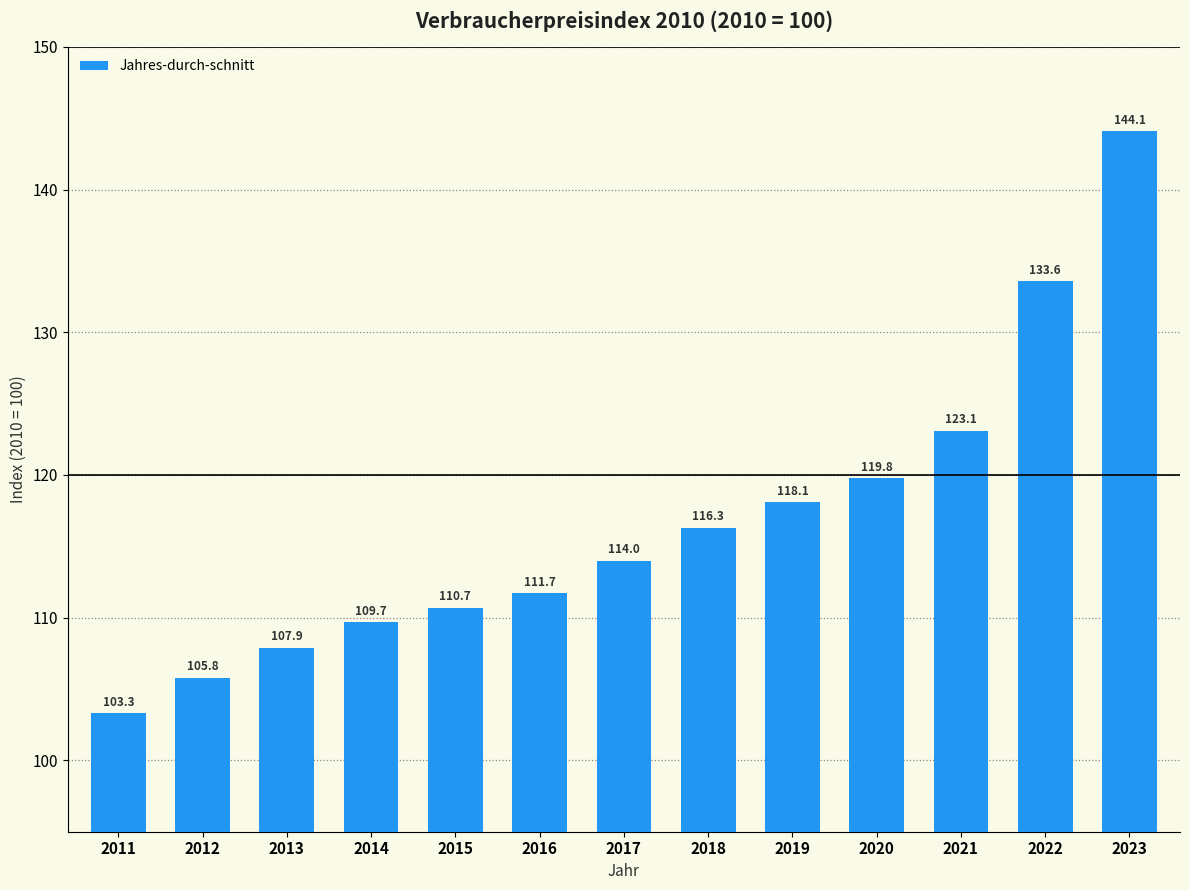

What is the average value?

116.8